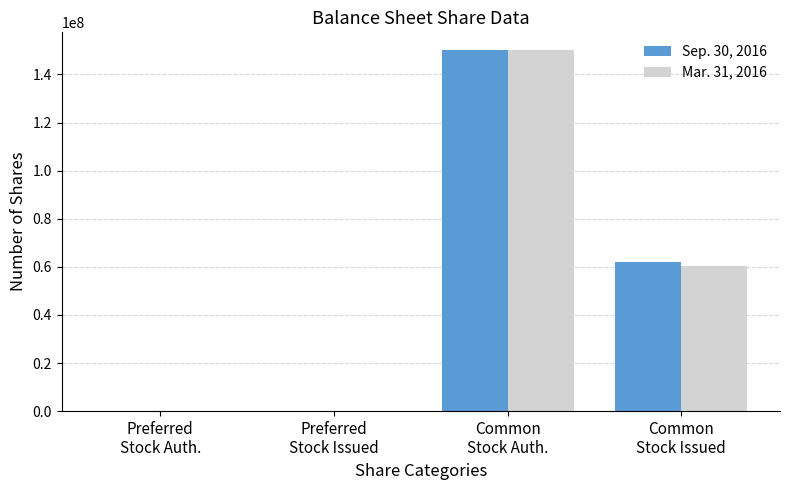

What is the maximum value shown in the chart?

150000000